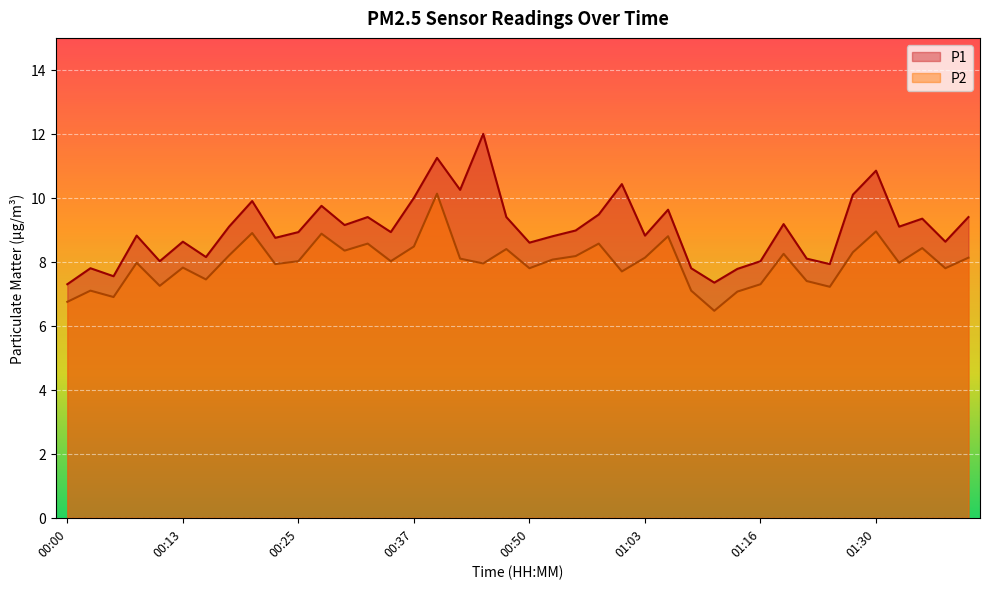

What are all the series names shown in the legend?

P1, P2